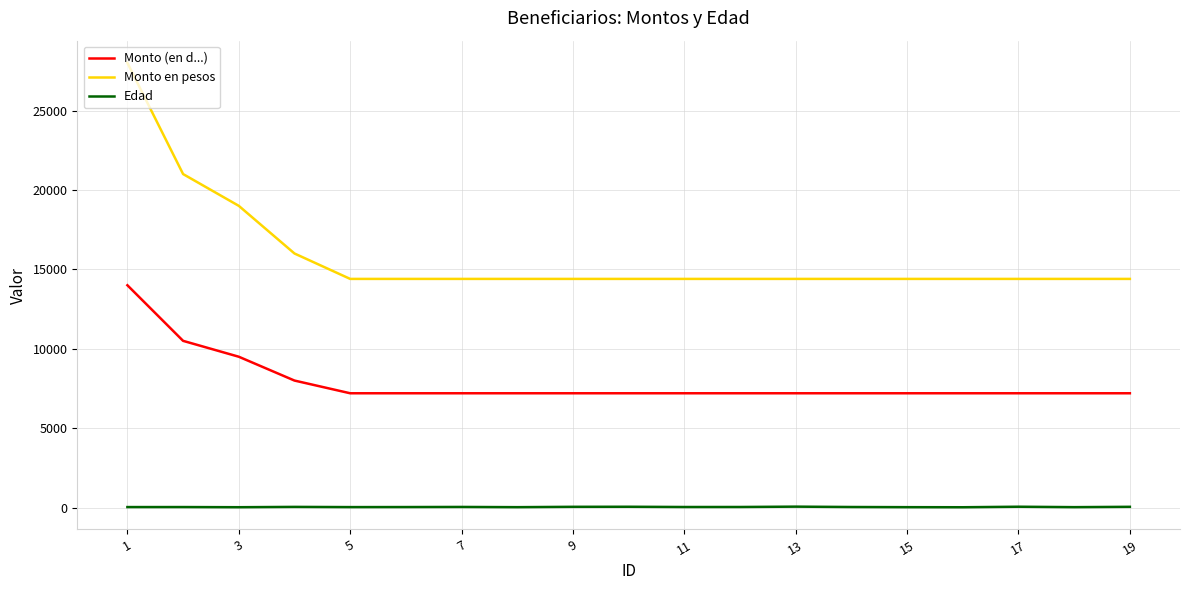

Which series has the widest spread of values?

Monto en pesos